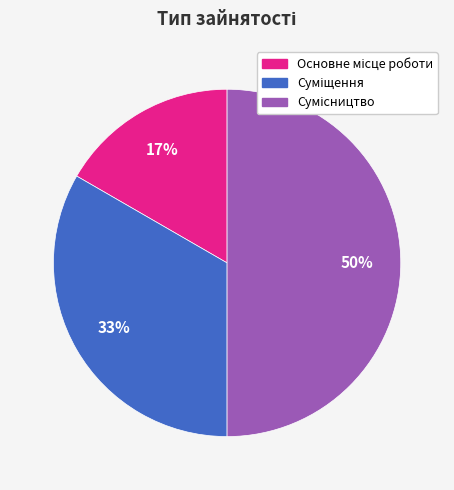

How many segments does this pie chart have?

3